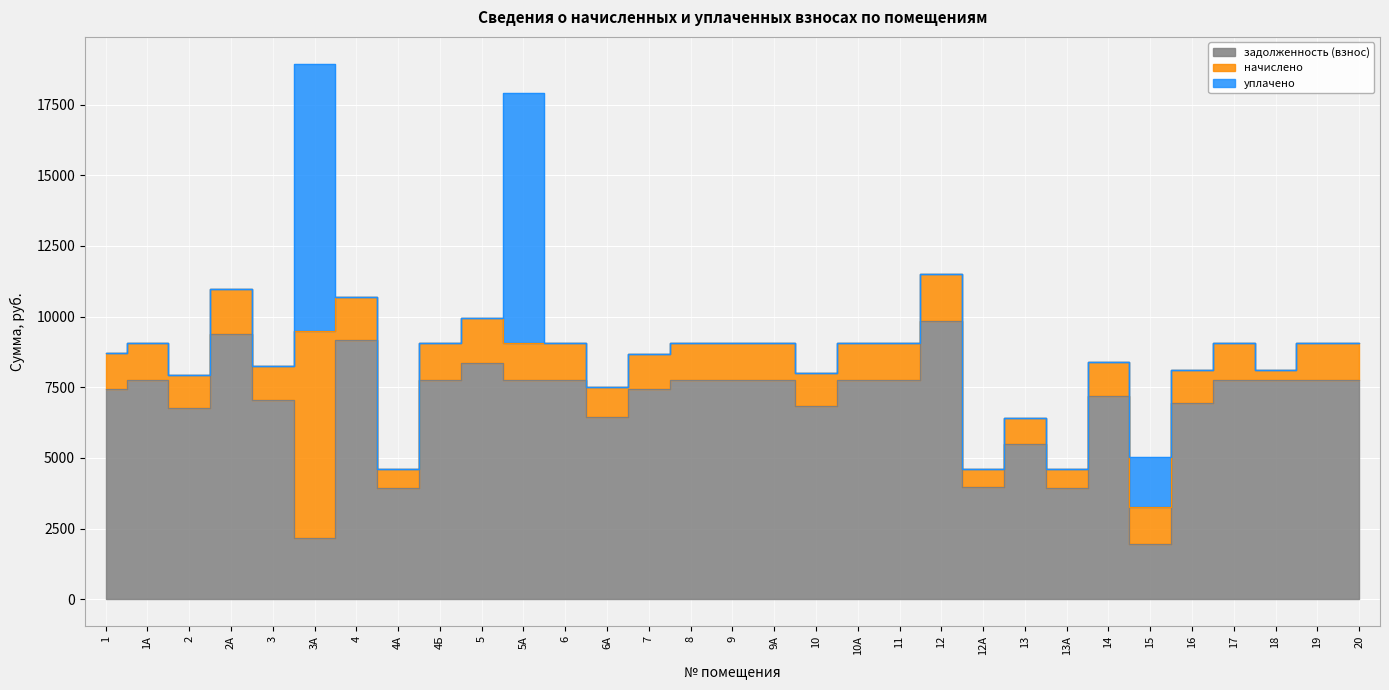

True or false: задолженность (взнос) has a value of 9518.4 at 6А.

False